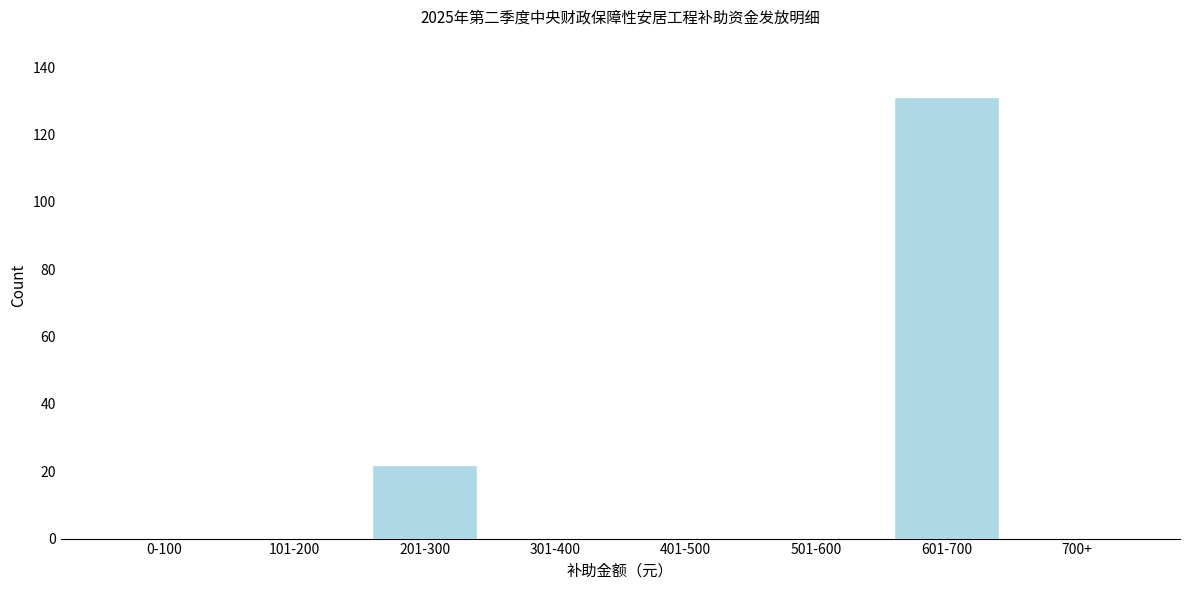

Reading right to left, list all the values displayed in this chart.

700+=0	601-700=131	501-600=0	401-500=0	301-400=0	201-300=22	101-200=0	0-100=0